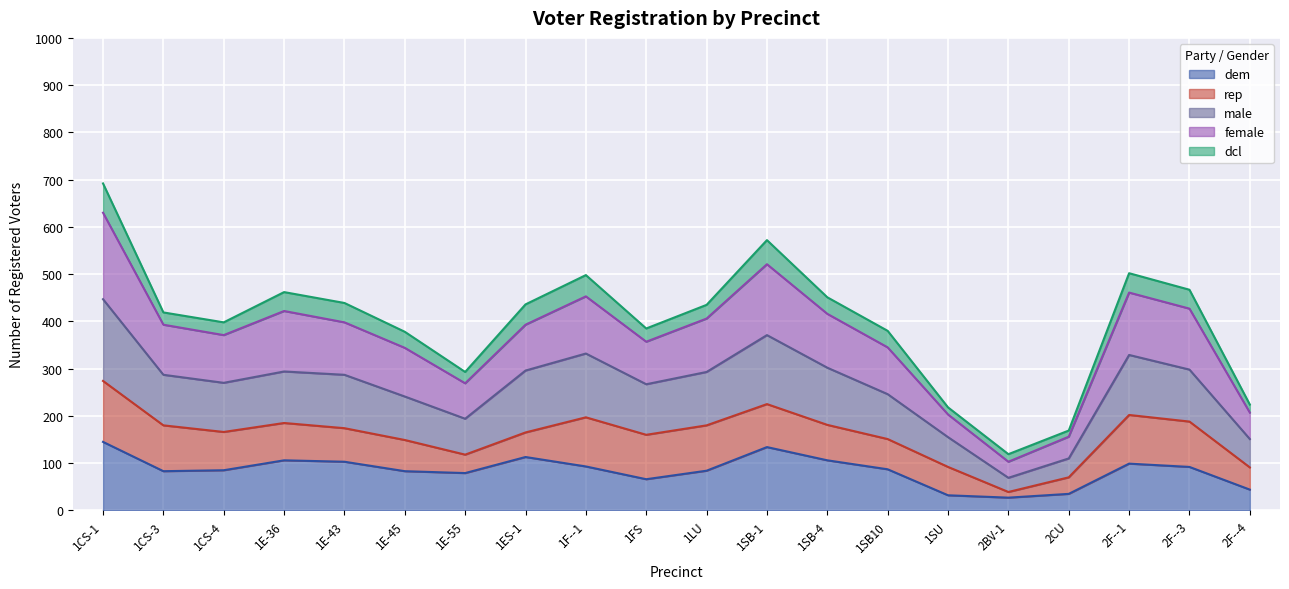

True or false: male and dem cross at least once.

False